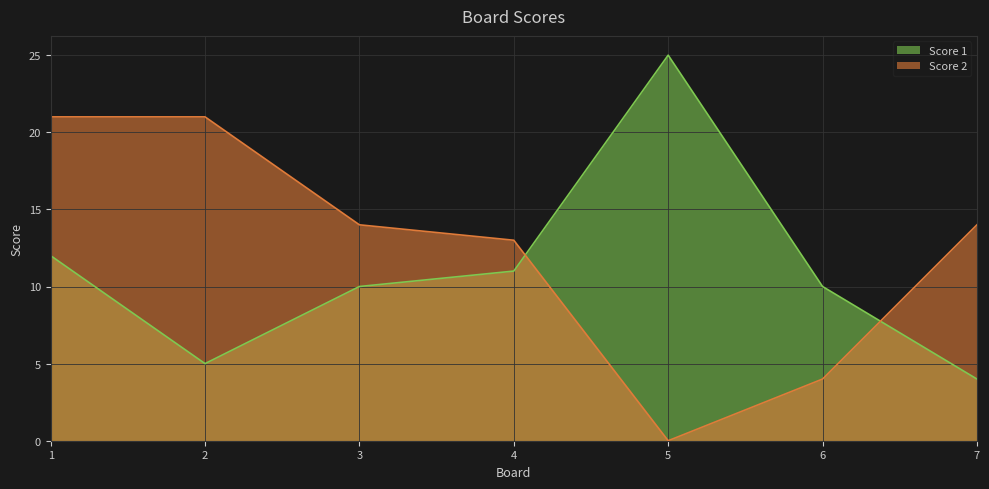

Rank the series at 5 from lowest to highest value.

Score 2, Score 1